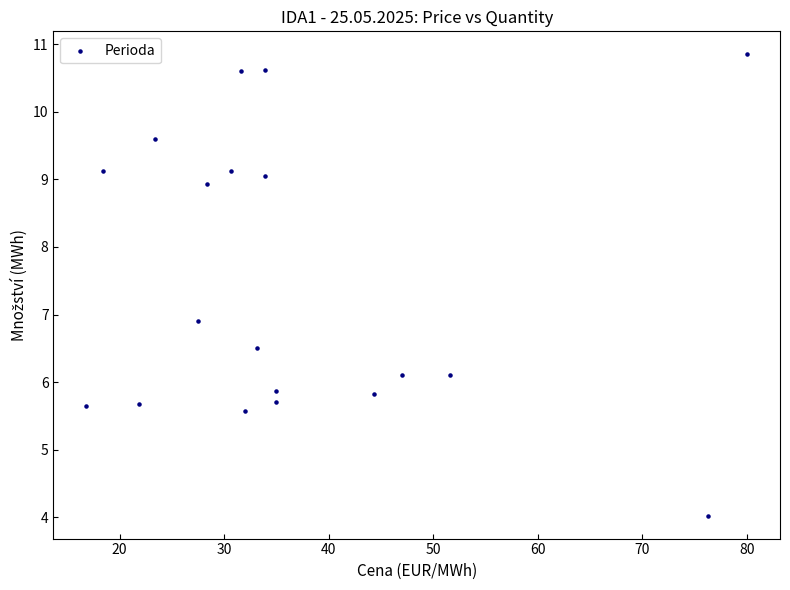

What is the range of X values (max minus min)?

63.2